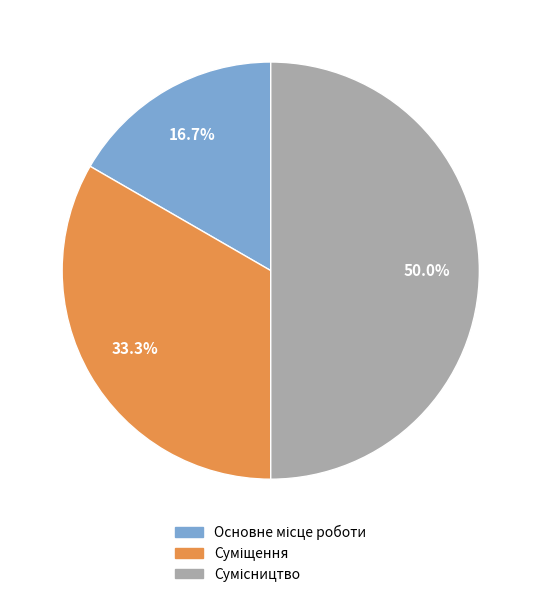

Between Суміщення and Основне місце роботи, which is larger?

Суміщення